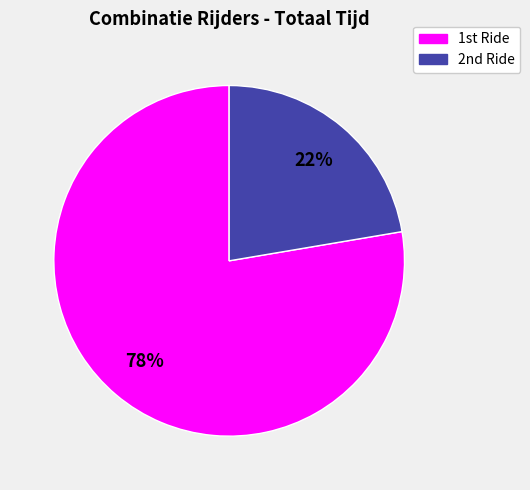

Is there a majority slice in this chart?

Yes